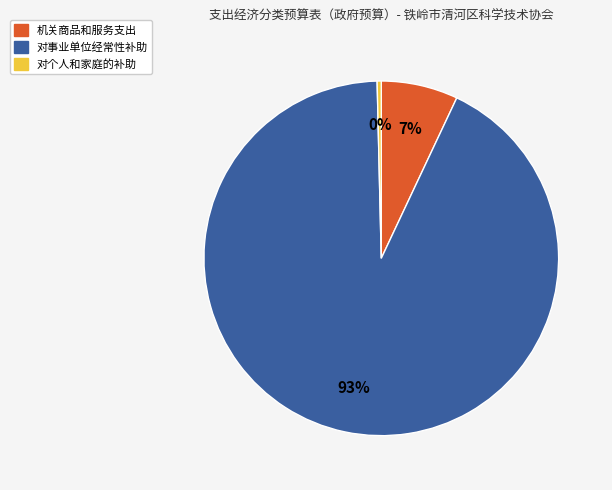

To the nearest percent, what is the combined percentage of 机关商品和服务支出 and 对个人和家庭的补助?

7%